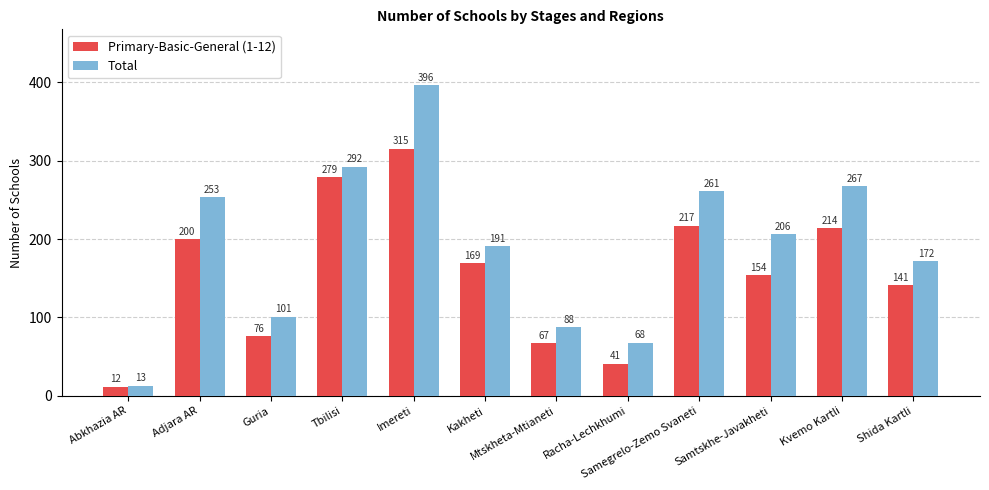

The value of Total at Racha-Lechkhumi is 68. True or false?

True